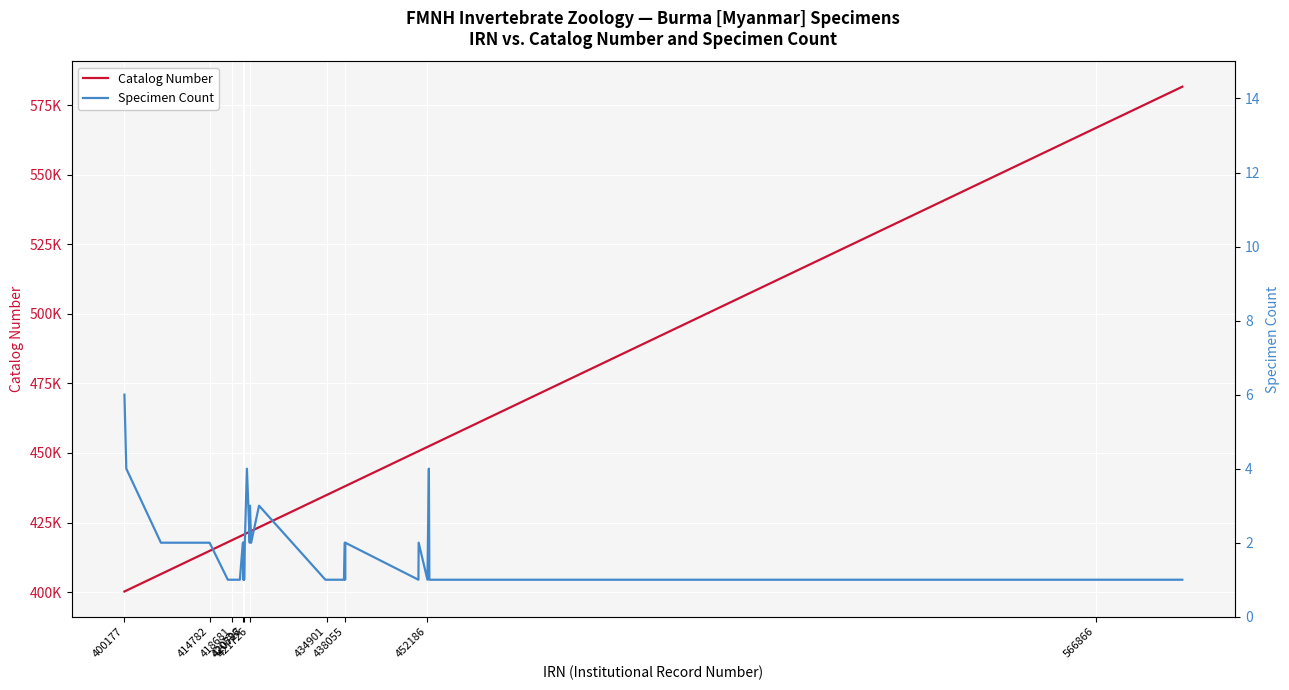

What is the approximate value of Catalog Number at 438055, to the nearest 100?

438100